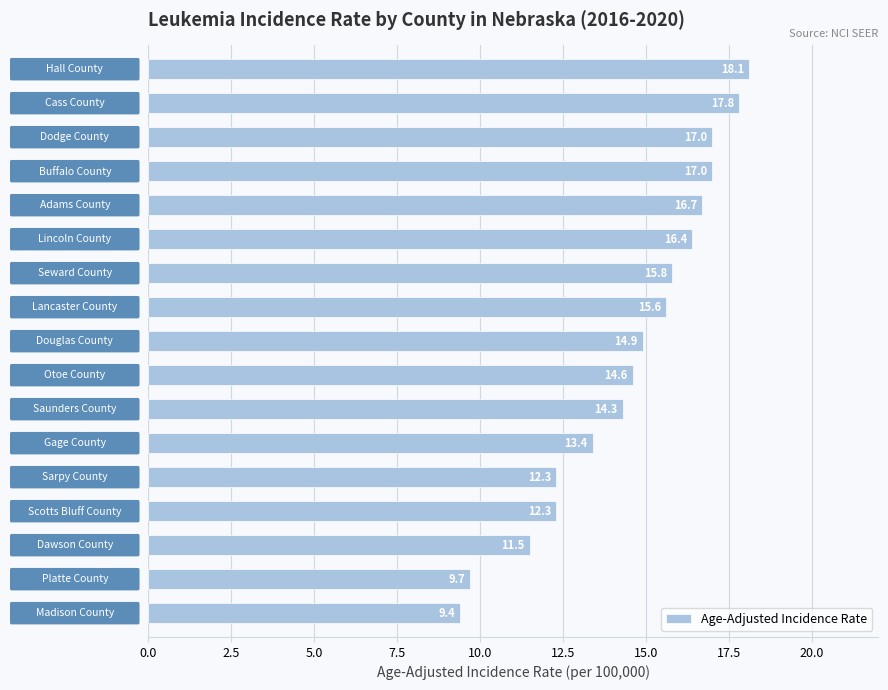

What is the difference between the second highest and second lowest values?

8.1